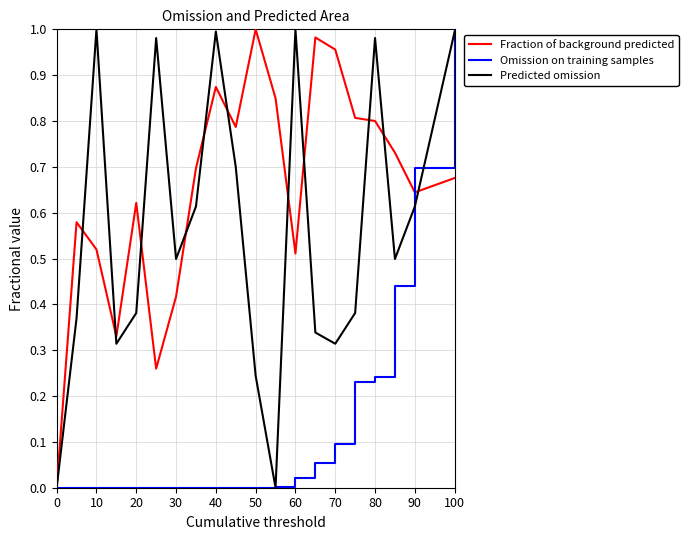

Which series has the largest total across all categories?

Fraction of background predicted